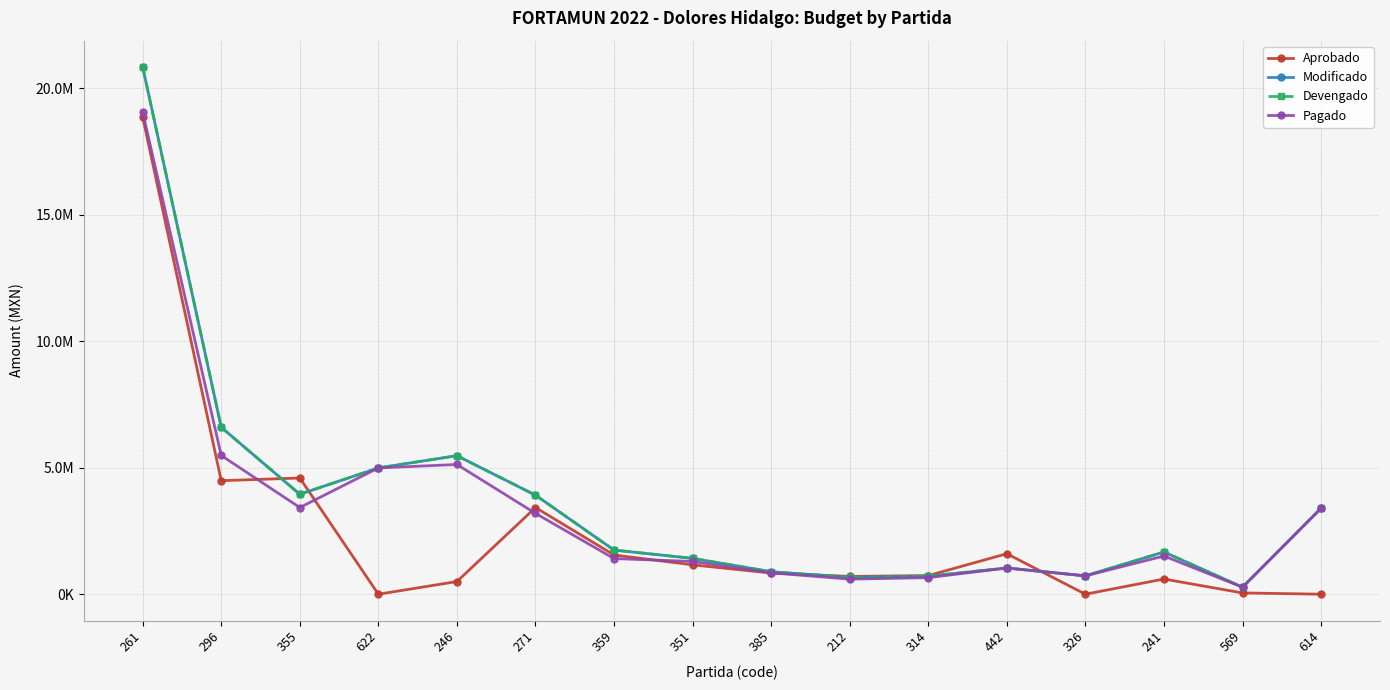

At which category is the sum across all series the highest?

261